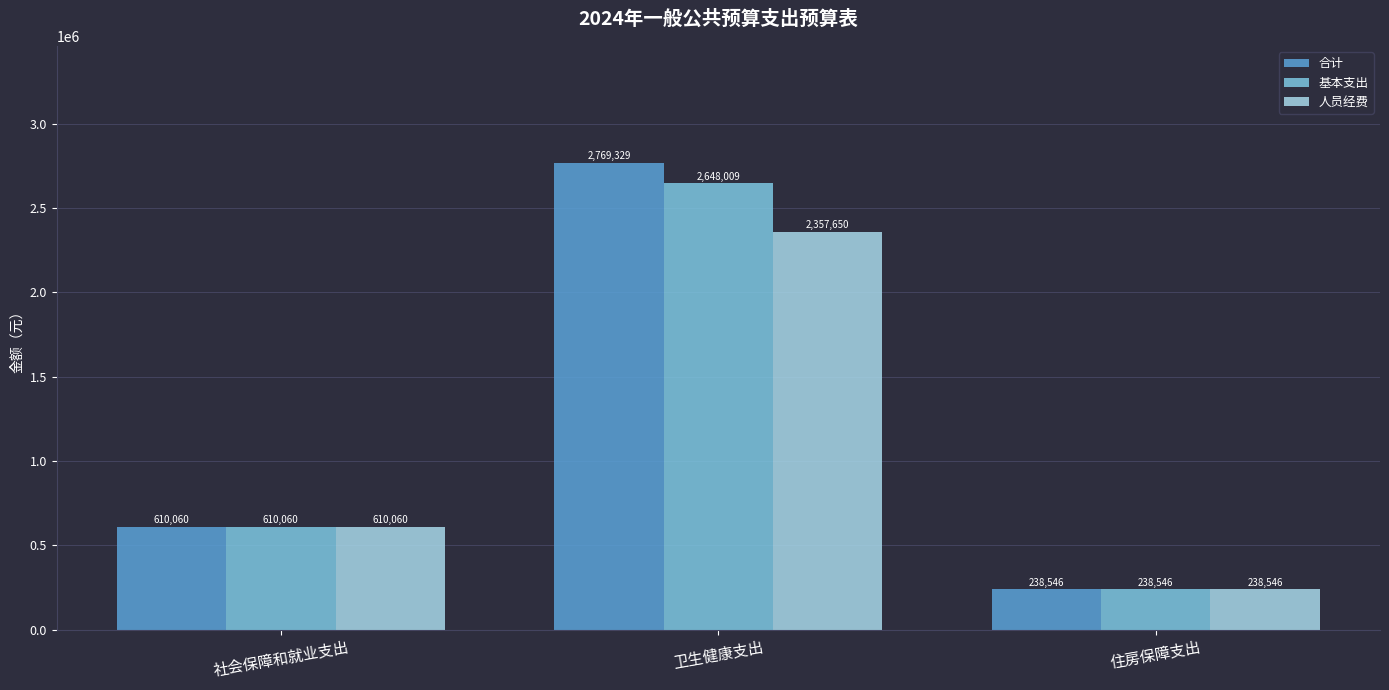

Are the bars grouped side by side (vs. stacked)?

Yes